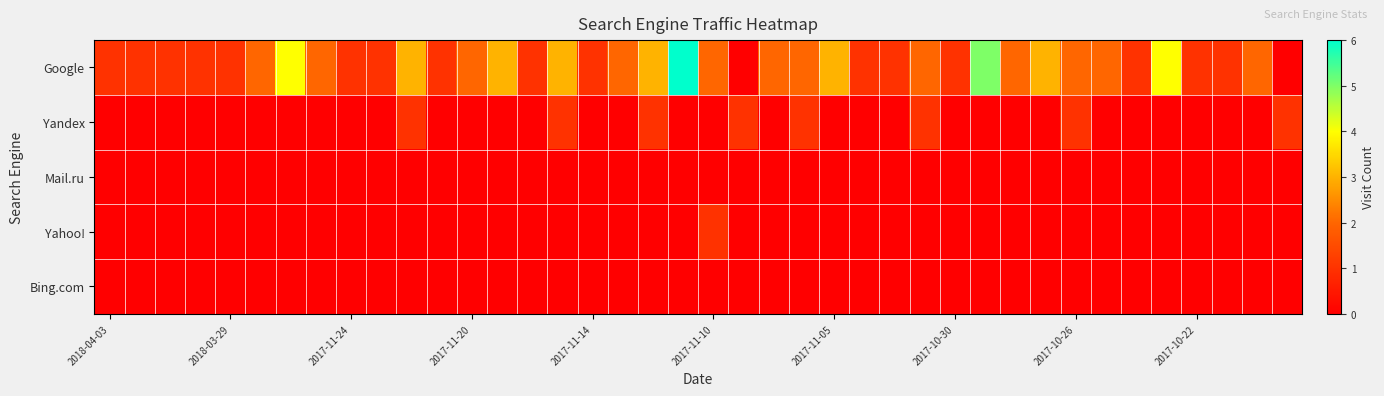

At which category does the chart reach its minimum across all series?

21